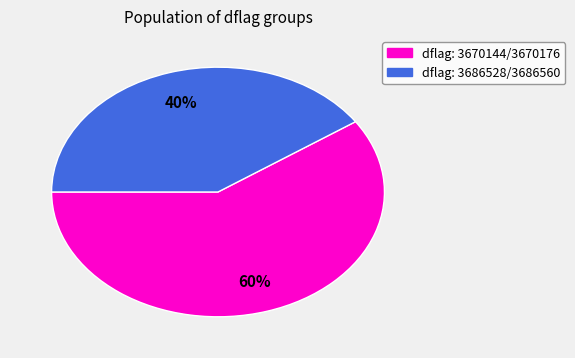

How many slices are in this pie chart?

2